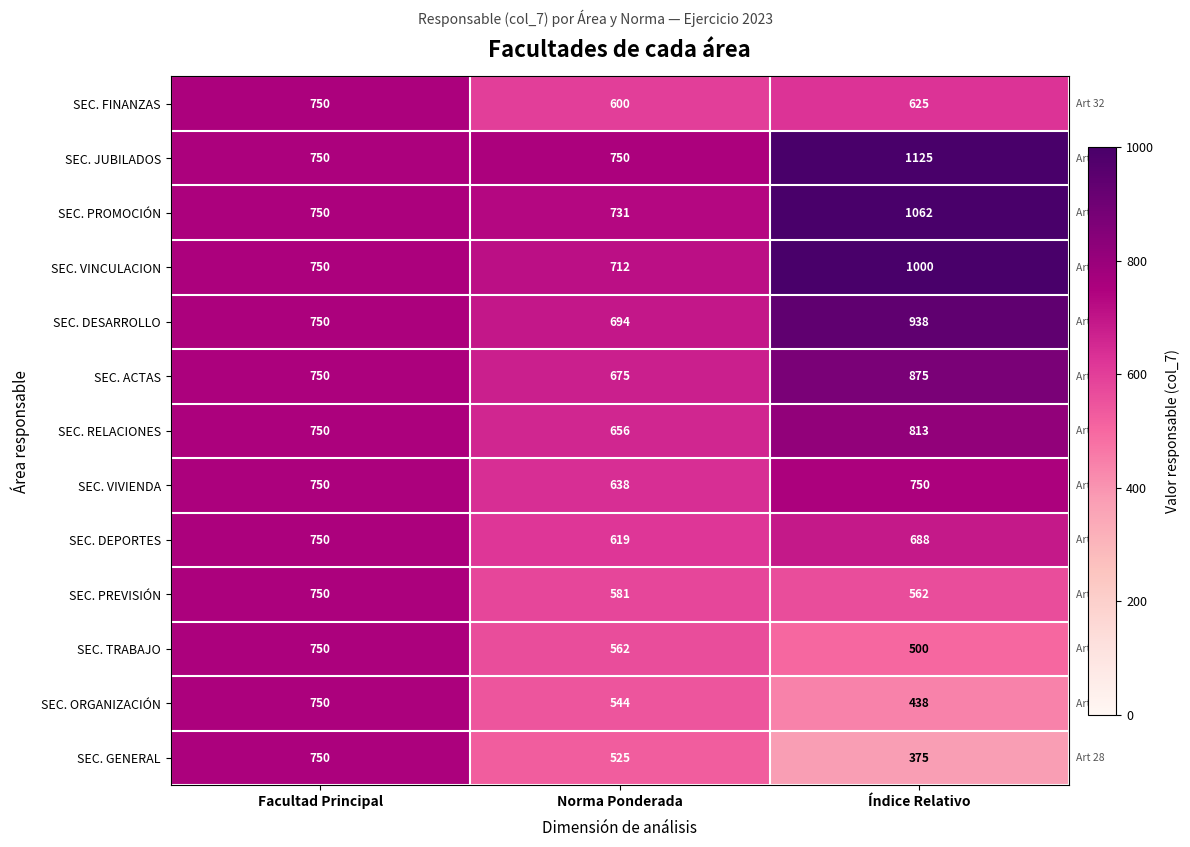

The SEC. ACTAS series shows 750 at Facultad Principal. True or false?

True